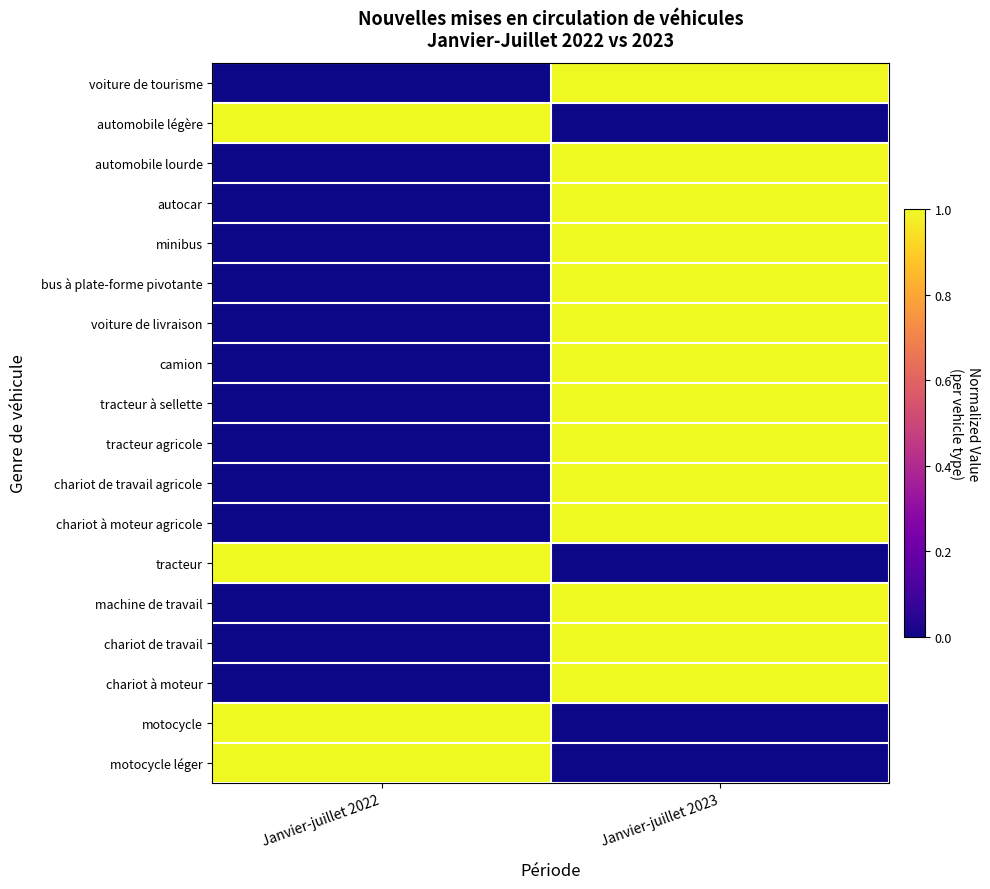

Between Janvier-juillet 2022 and Janvier-juillet 2023, which series saw the biggest shift?

voiture de tourisme